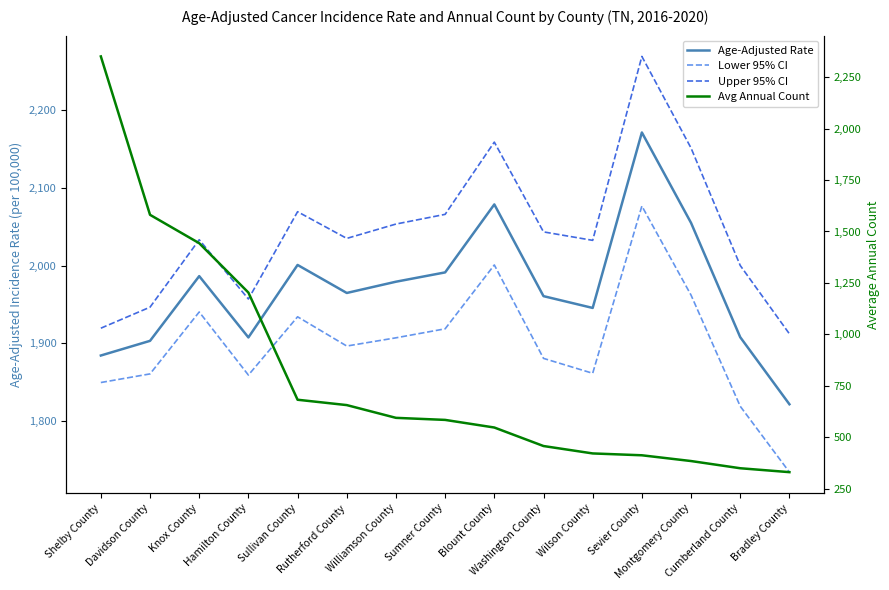

Which series changed the most between Knox County and Williamson County?

Avg Annual Count